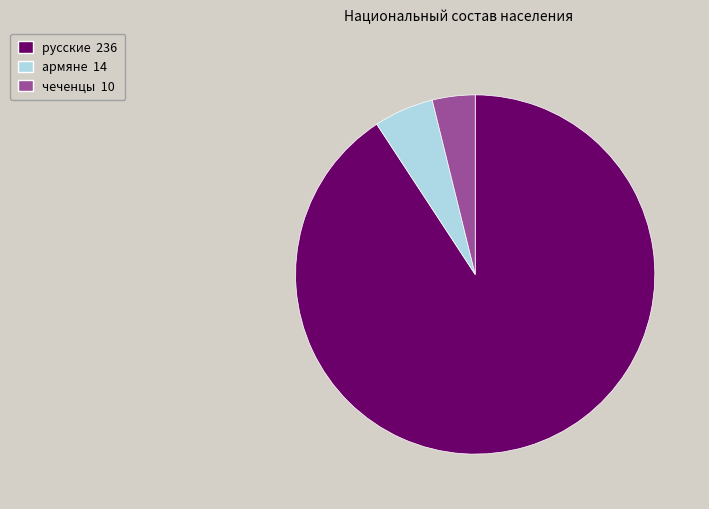

Is it true that русские is 82% of the pie?

False